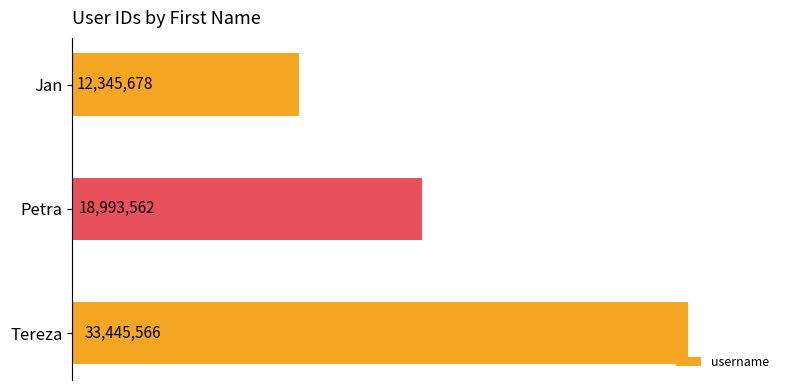

List the labels in order of value, largest first.

Tereza, Petra, Jan